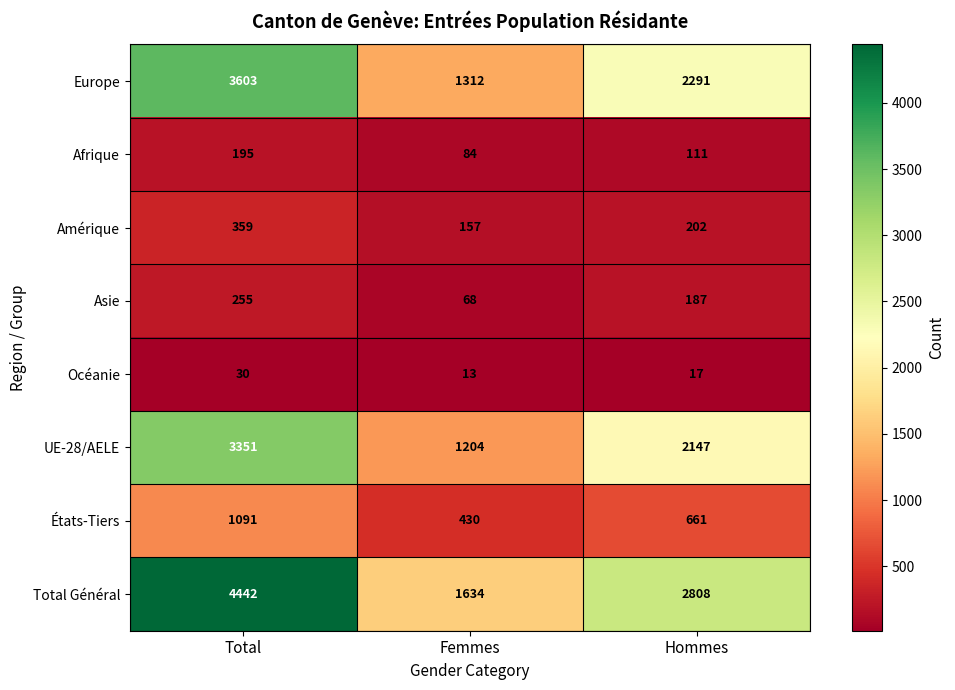

What is the maximum value for États-Tiers?

1091